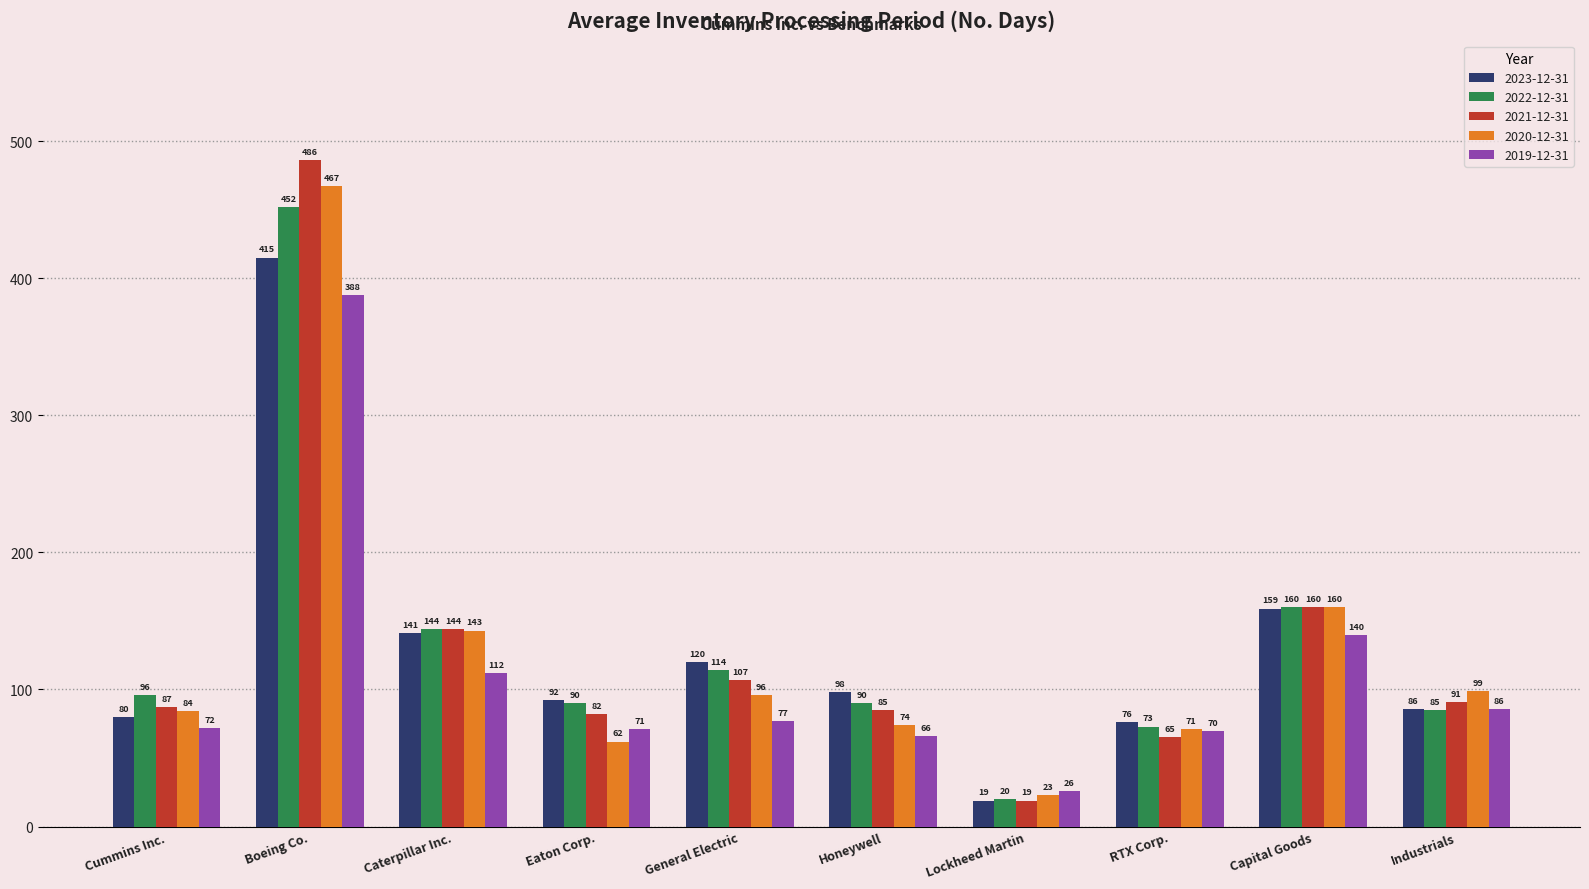

Reading right to left, list all the values displayed in this chart.

2023-12-31: 86	159	76	19	98	120	92	141	415	80
2022-12-31: 85	160	73	20	90	114	90	144	452	96
2021-12-31: 91	160	65	19	85	107	82	144	486	87
2020-12-31: 99	160	71	23	74	96	62	143	467	84
2019-12-31: 86	140	70	26	66	77	71	112	388	72